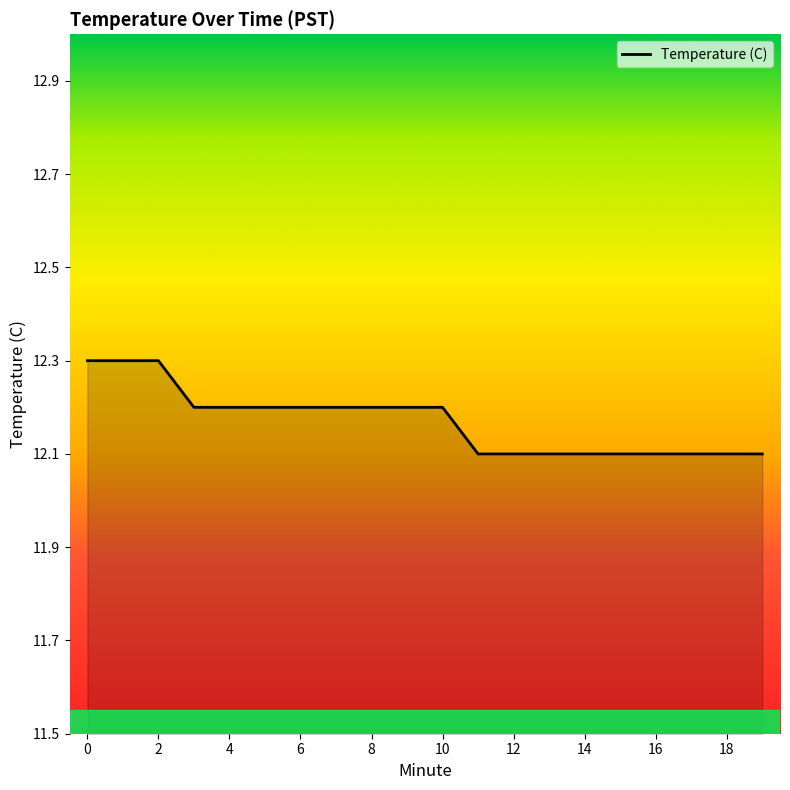

What is the maximum value shown in the chart?

12.3